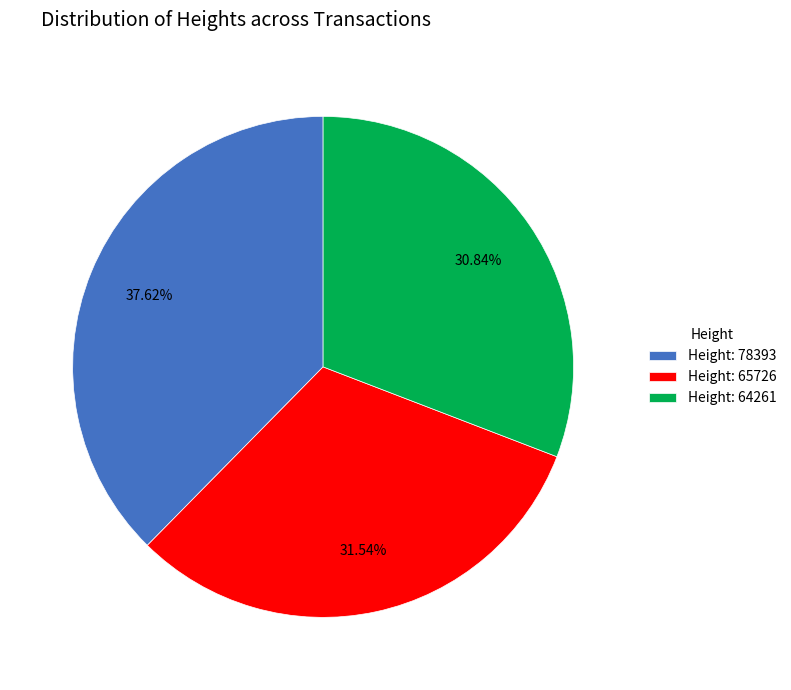

Do Height: 78393 and Height: 64261 together represent more than half of the pie?

Yes